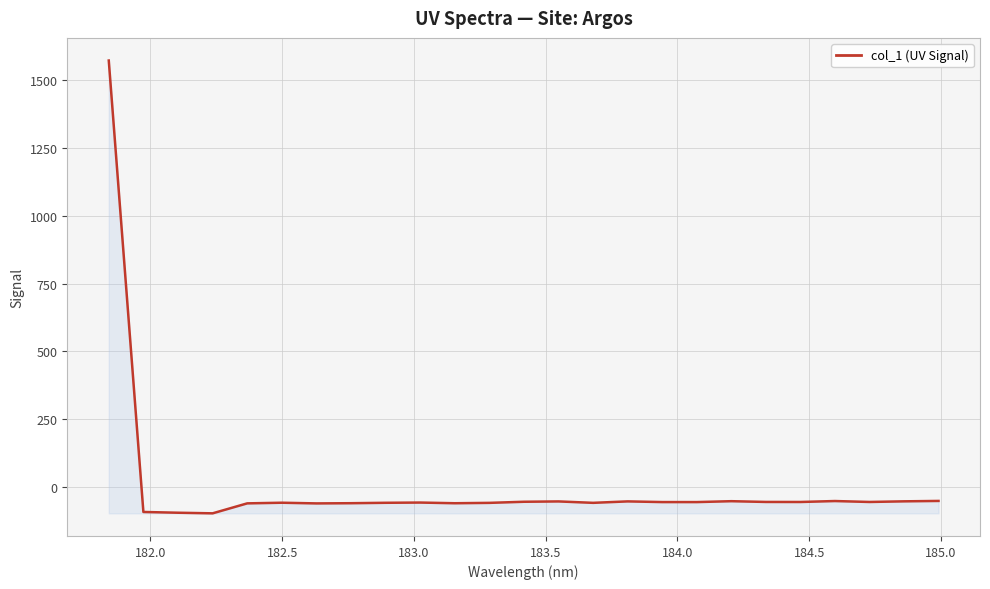

What is the smallest value displayed?

-97.9